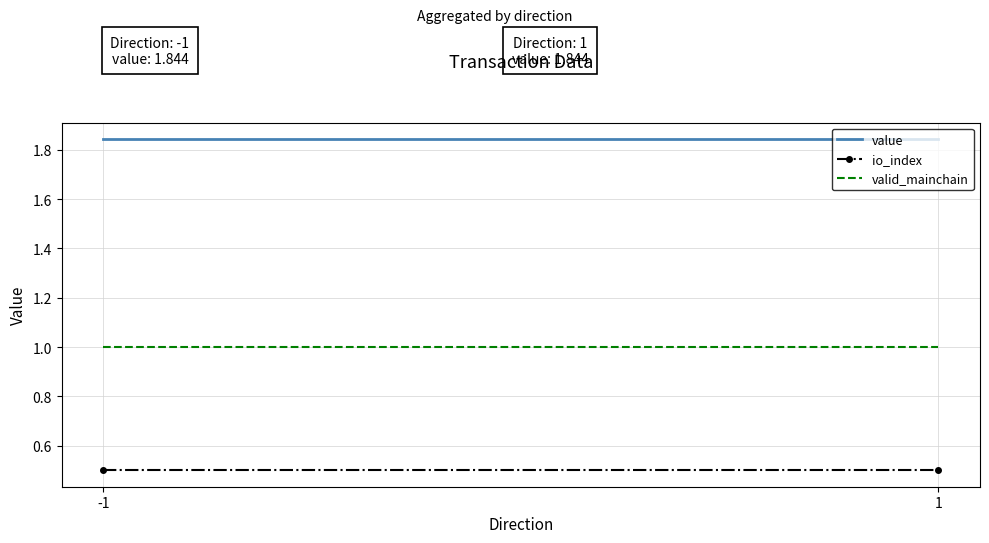

Is the value of valid_mainchain at -1 greater than the value of io_index at -1?

Yes